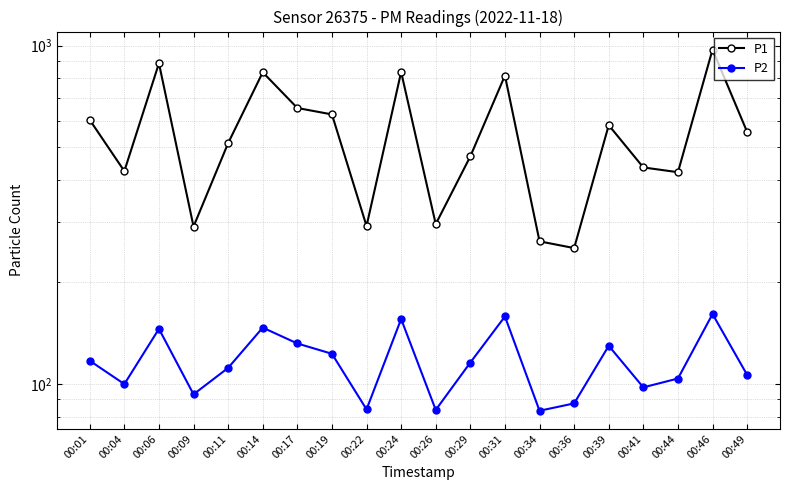

True or false: P1 and P2 intersect in this chart.

False